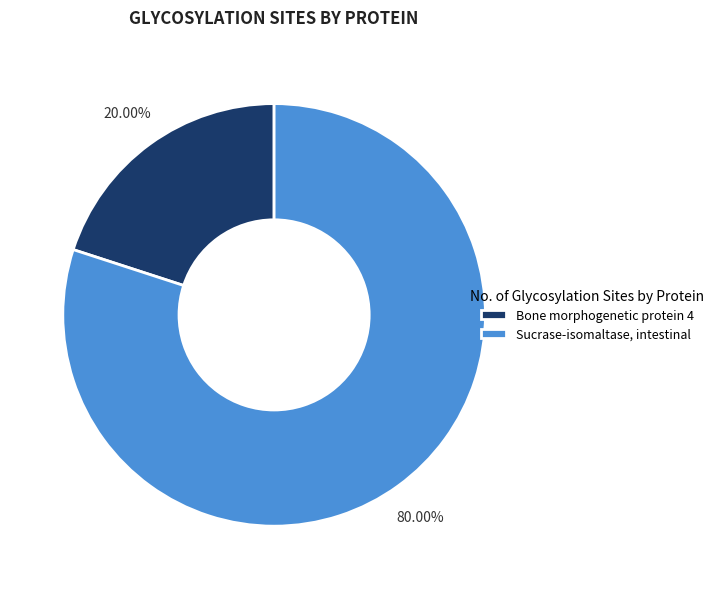

Which slice is the smallest?

Bone morphogenetic protein 4